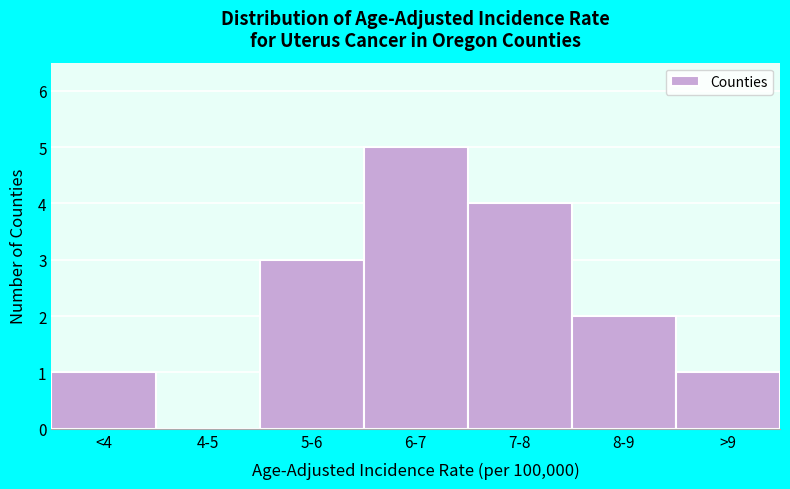

Reading left to right, transcribe all the data shown in this chart.

<4=1	4-5=0	5-6=3	6-7=5	7-8=4	8-9=2	>9=1